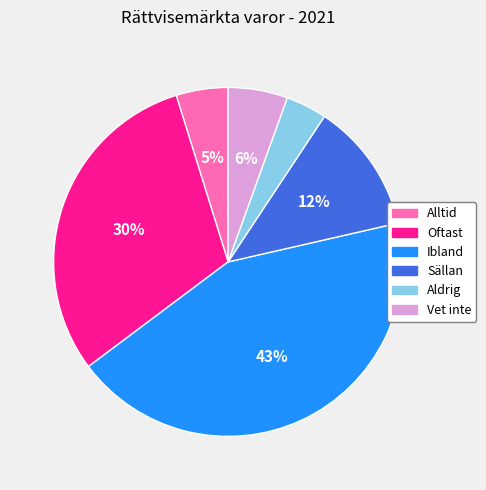

Combined, do Sällan and Oftast account for over 50%?

No